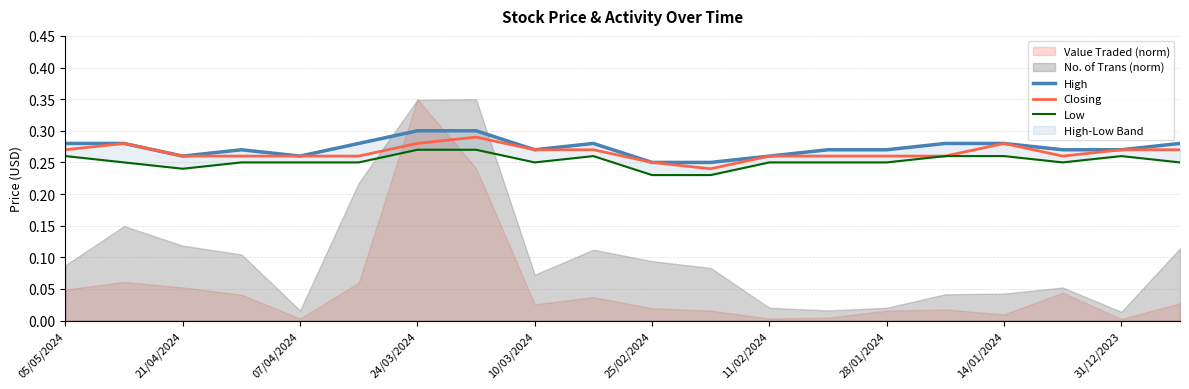

Count the Low values in the range 0 to 1.

20